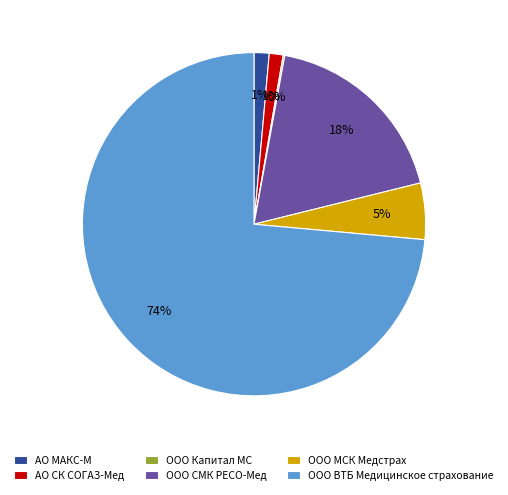

Which has a higher value, ООО ВТБ Медицинское страхование or АО МАКС-М?

ООО ВТБ Медицинское страхование